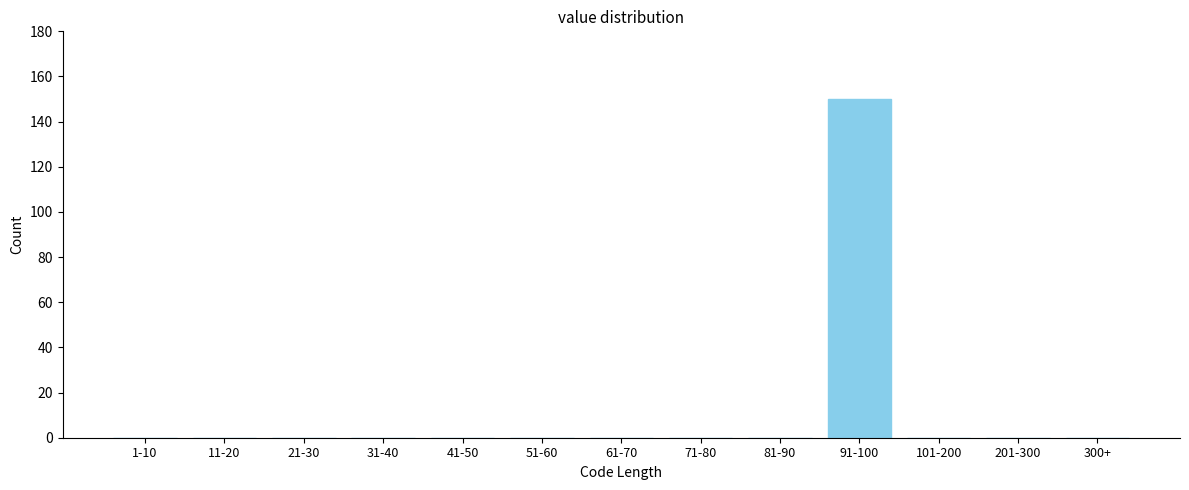

Reading left to right, list all the values displayed in this chart.

1-10=0	11-20=0	21-30=0	31-40=0	41-50=0	51-60=0	61-70=0	71-80=0	81-90=0	91-100=150	101-200=0	201-300=0	300+=0